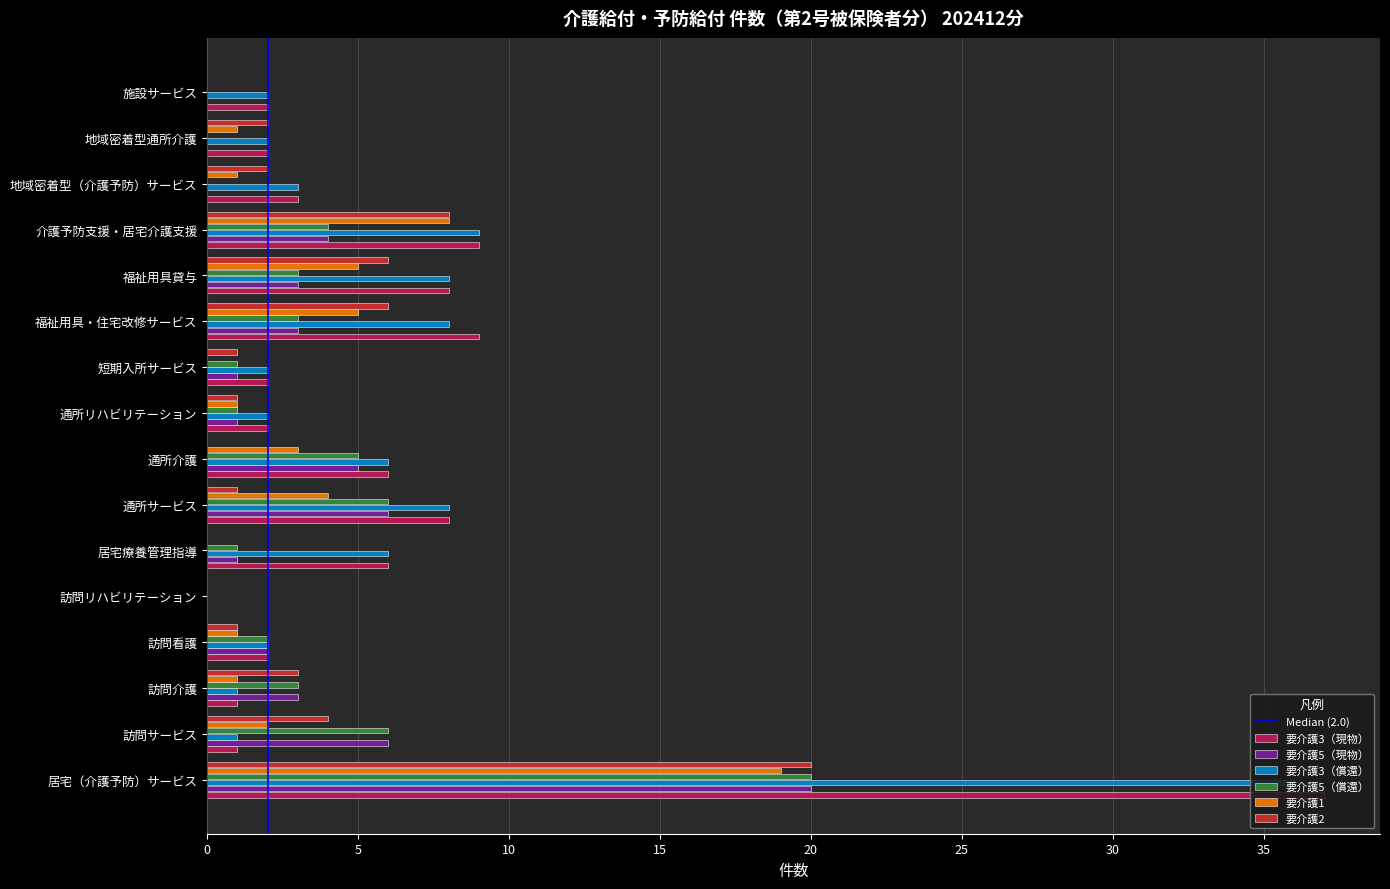

The value of 要介護3（現物） at 介護予防支援・居宅介護支援 is 9. True or false?

True